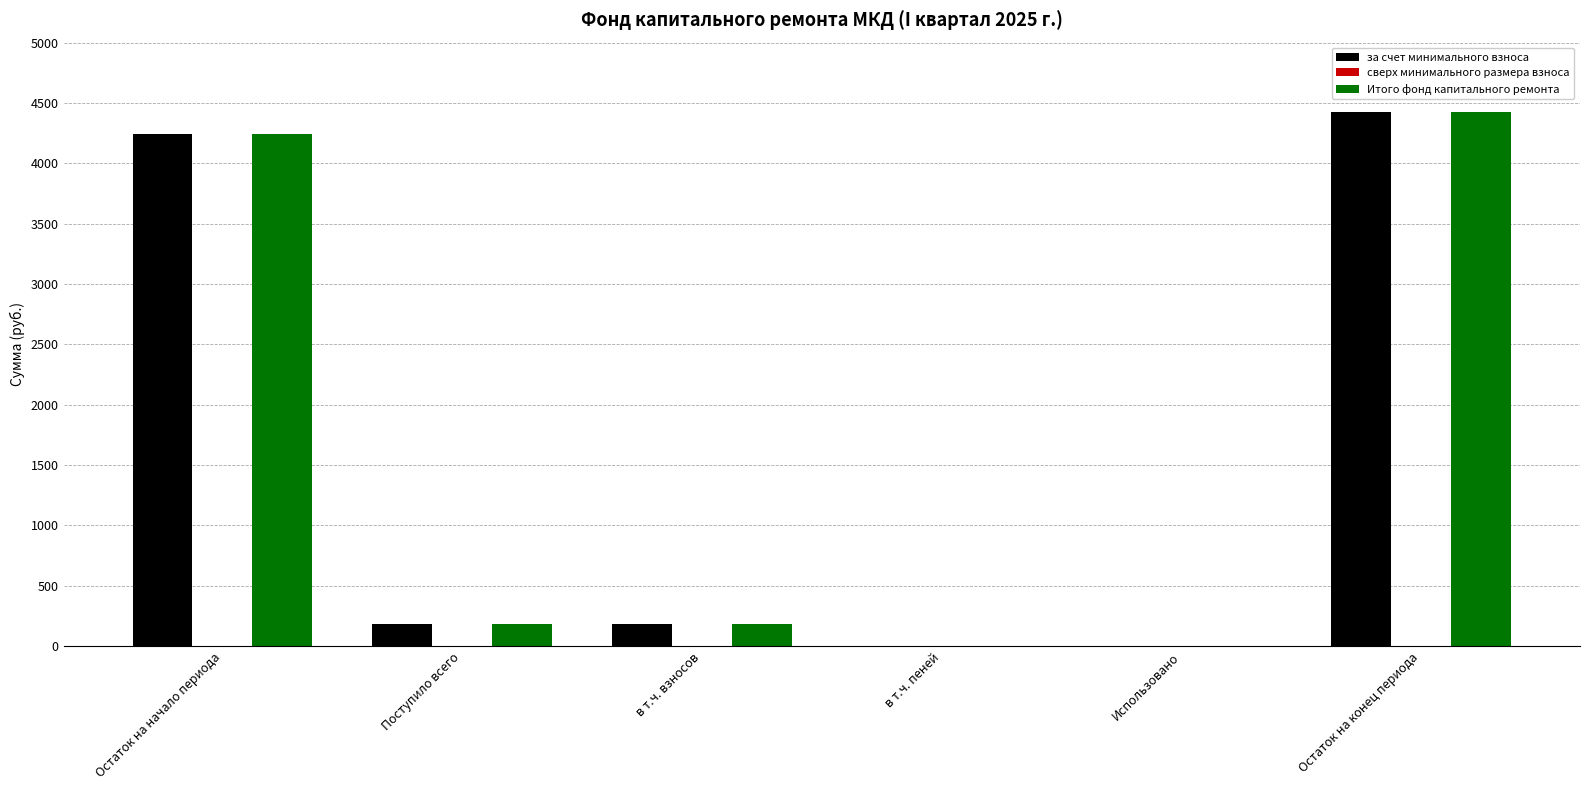

What is the maximum value for за счет минимального взноса?

4422.6